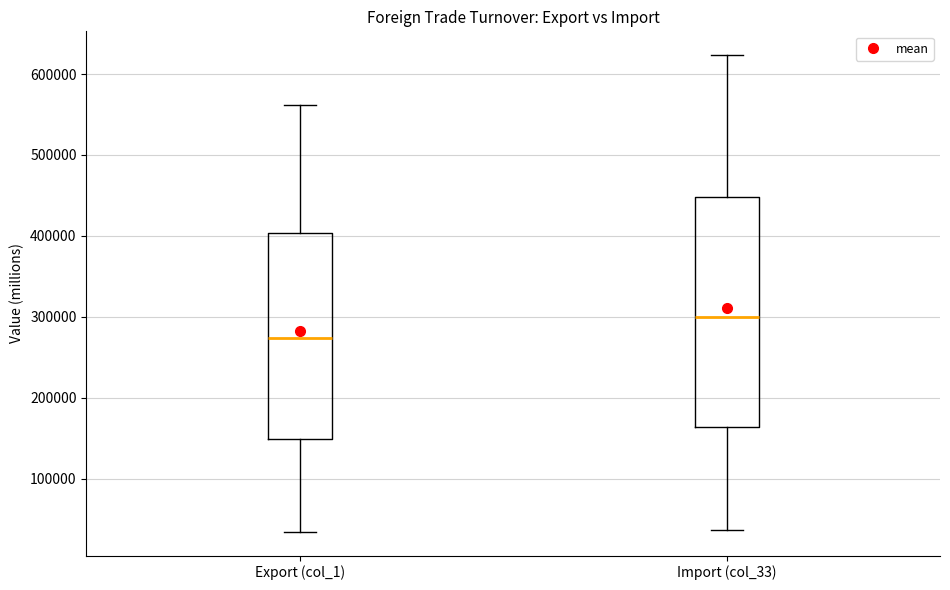

Which box's median line is the lowest?

Export (col_1)